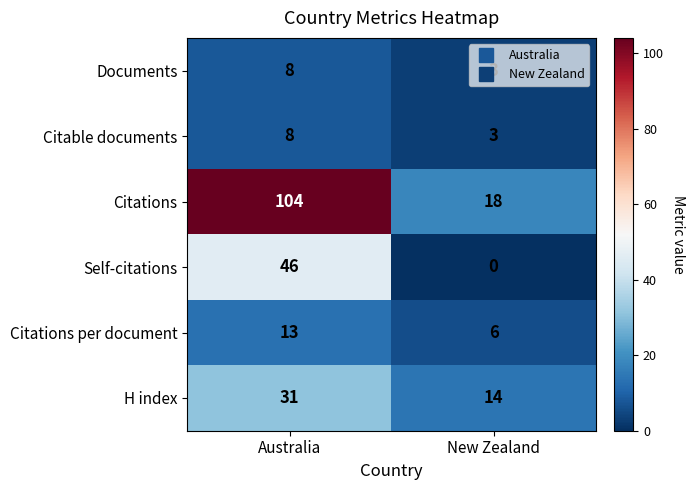

What is the total value across all series at Australia?

210